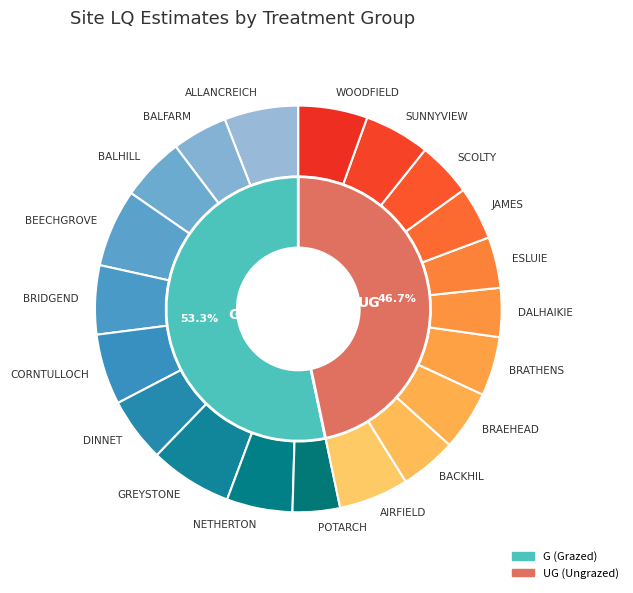

Rank the series by their average value, from lowest to highest.

UG, G